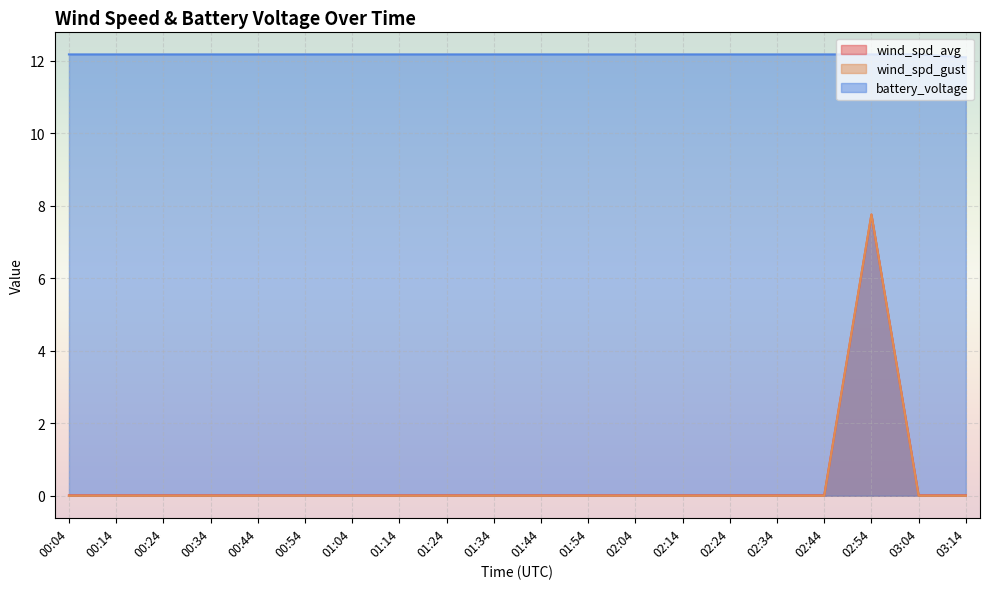

What is the difference between the highest and lowest values at 01:04?

12.2